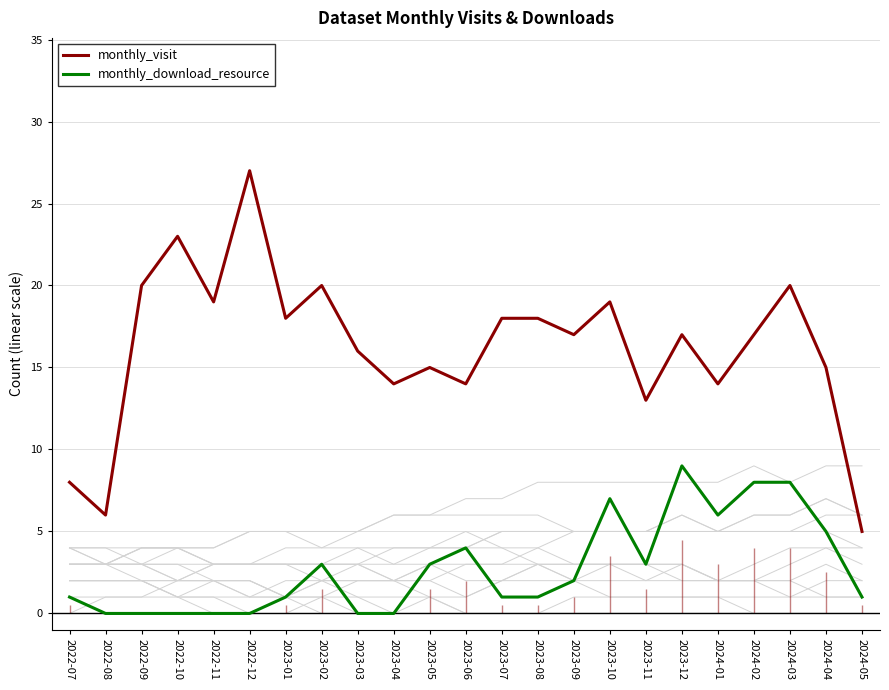

True or false: monthly_download_resource and monthly_visit cross at least once.

False